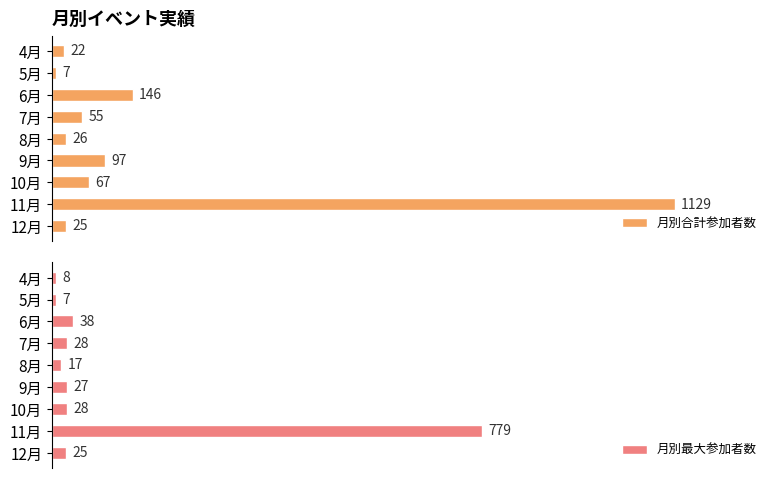

What is the sum of all 月別合計参加者数 values?

1574